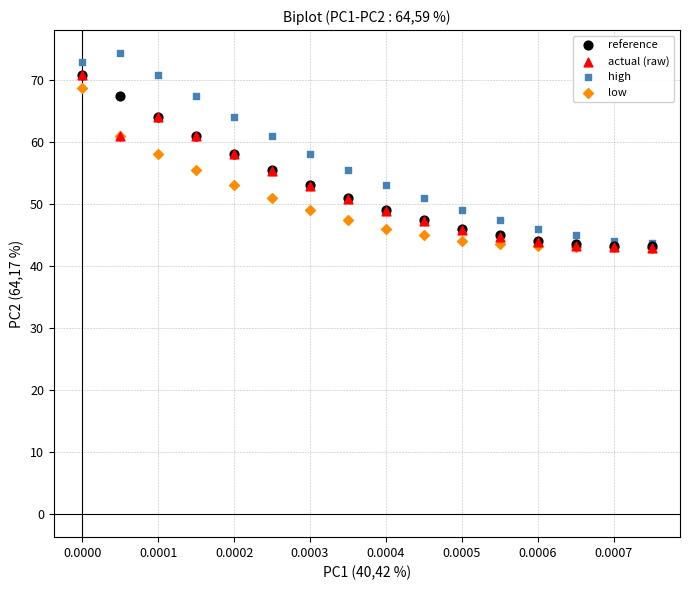

What are all the series names shown in the legend?

reference, actual (raw), high, low